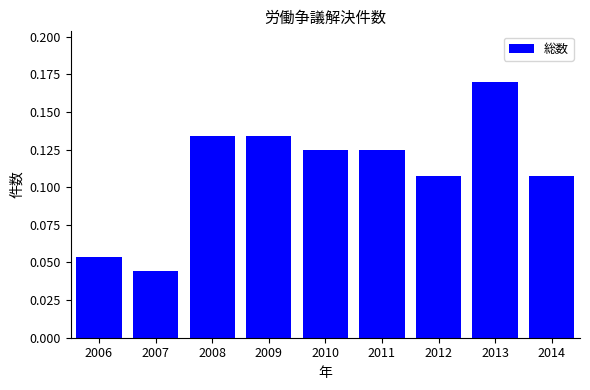

Which label corresponds to the smallest value in the chart?

2007